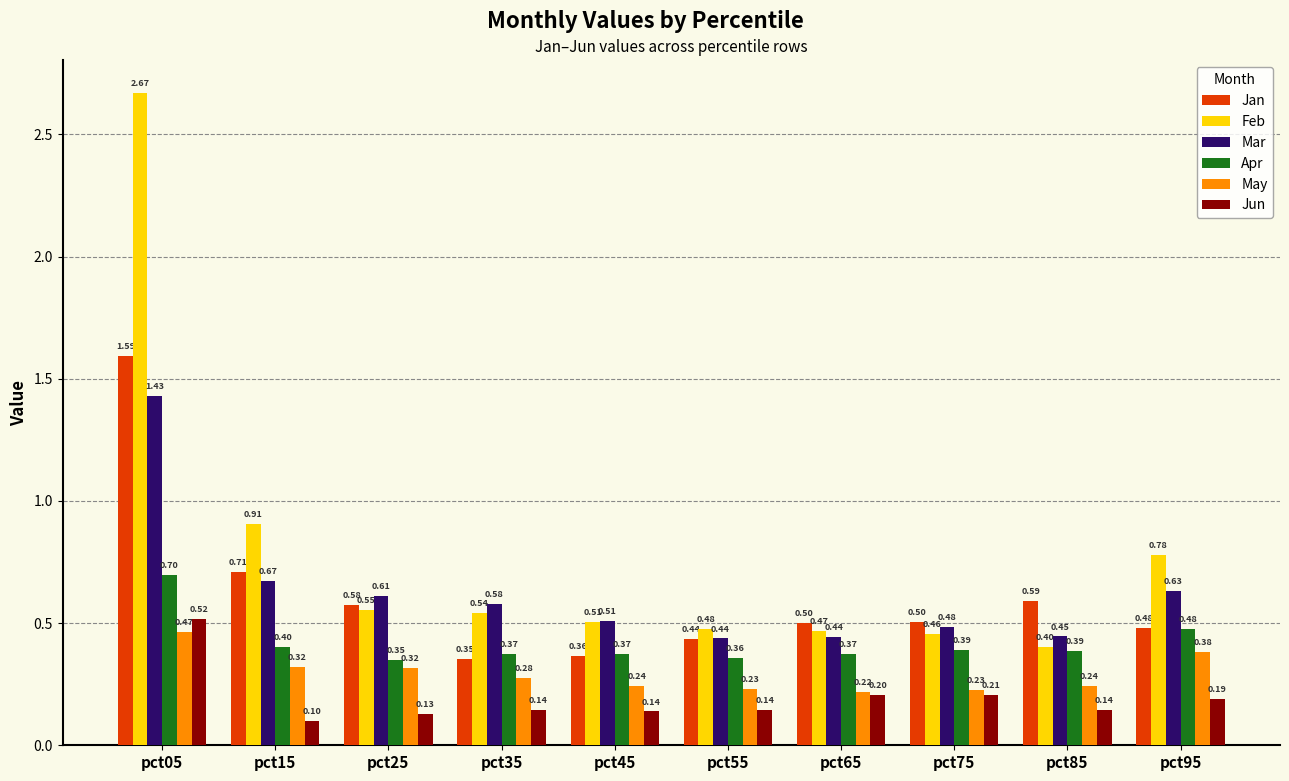

What is the sum of all Mar values?

6.2